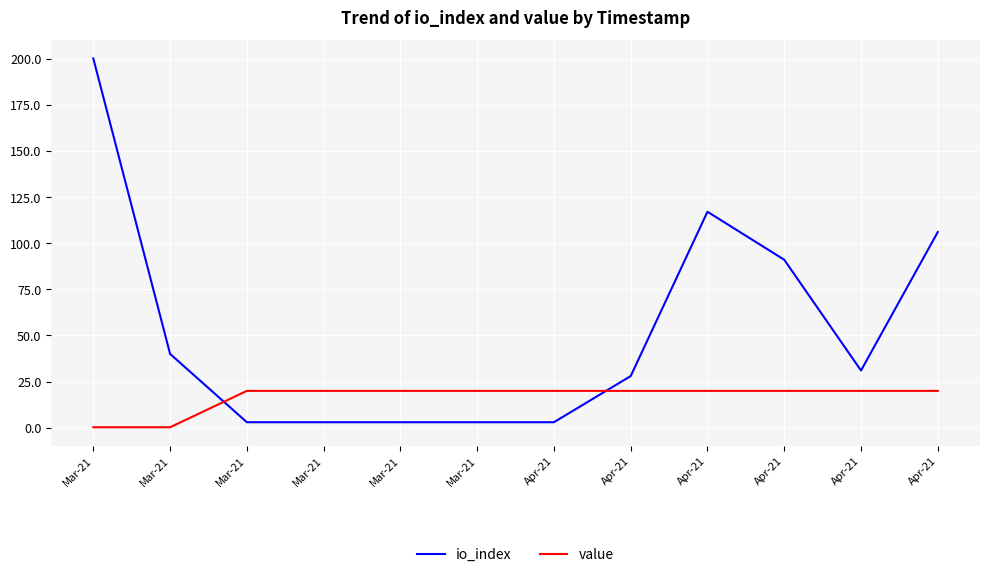

What is the sum of the value values at Mar-21 and Apr-21?

39.9